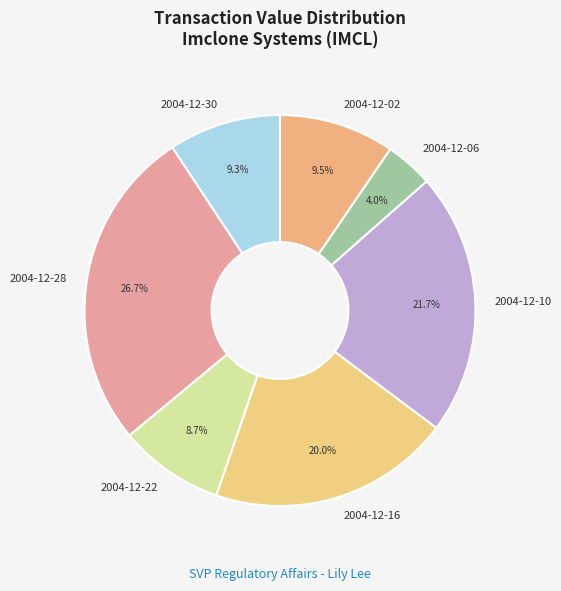

Is there any slice that represents more than half of the pie?

No